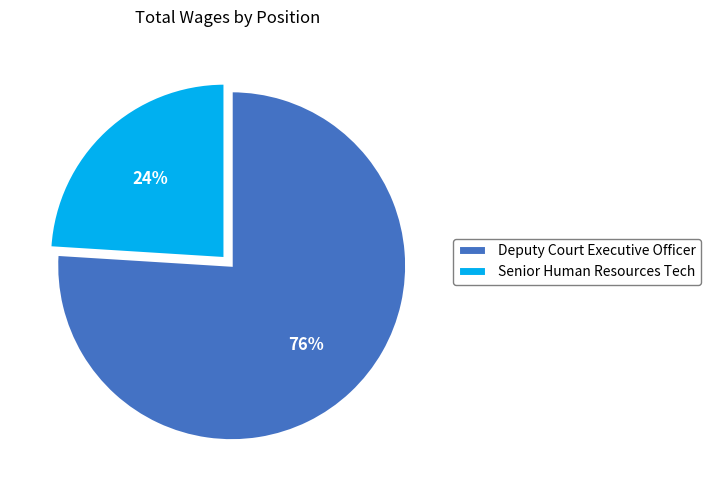

Which category has the smallest portion of the pie?

Senior Human Resources Tech